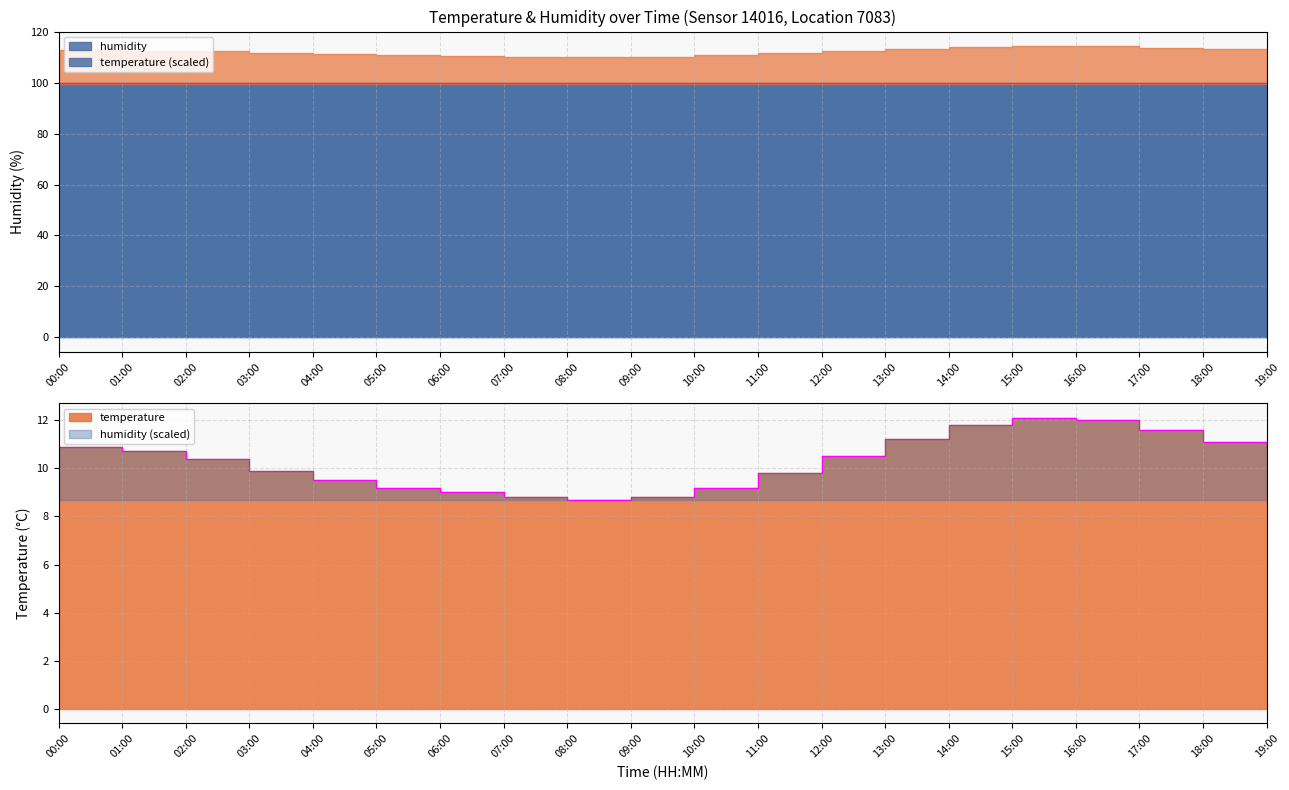

Rank the categories by value from lowest to highest.

08:00, 07:00, 09:00, 06:00, 05:00, 10:00, 04:00, 11:00, 03:00, 02:00, 12:00, 19:00, 01:00, 00:00, 18:00, 13:00, 17:00, 14:00, 16:00, 15:00